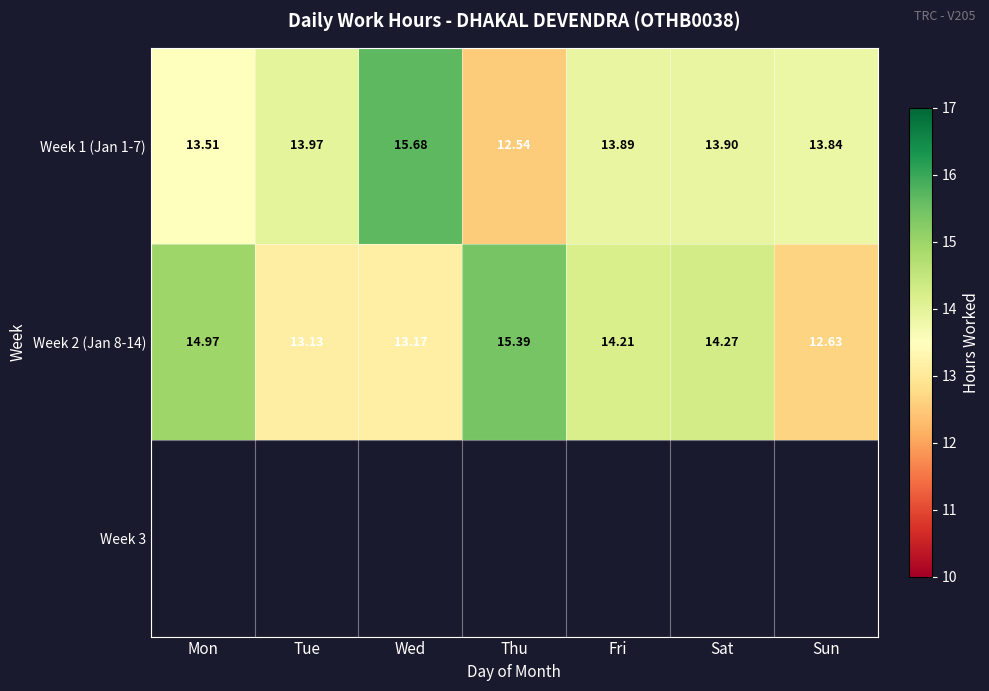

Which category has the lowest value in the Week 1 (Jan 1-7) series?

Thu